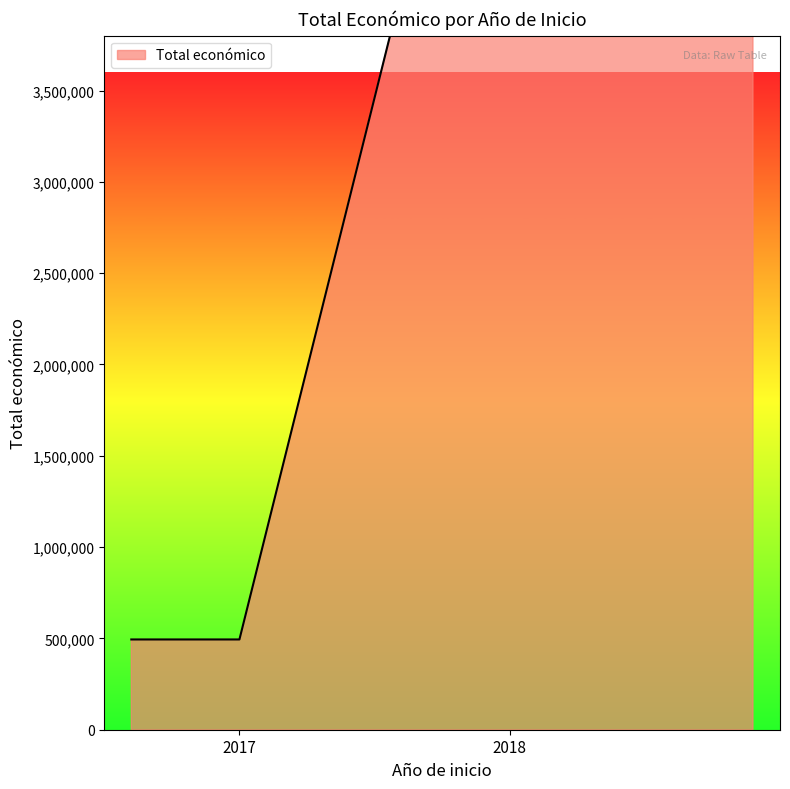

How many data points are above 3051573?

1